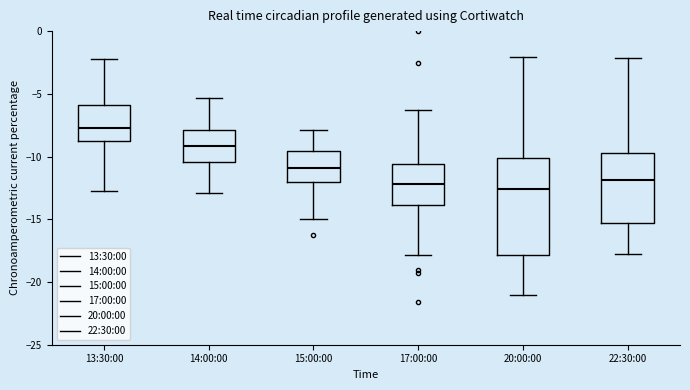

Reading left to right, read every box against the y-axis: the position of its median line, the range the box covers, and the ends of its whiskers. The values are not printed on the chart, so give them approximately, as read against the axis.

13:30:00: median -7.5, box -9.0 to -6.0, whiskers -12.5 to -2.5
14:00:00: median -9.0, box -10.5 to -8.0, whiskers -13.0 to -5.5
15:00:00: median -11.0, box -12.0 to -9.5, whiskers -15.0 to -8.0
17:00:00: median -12.0, box -14.0 to -10.5, whiskers -18.0 to -6.5
20:00:00: median -12.5, box -18.0 to -10.0, whiskers -21.0 to -2.0
22:30:00: median -12.0, box -15.5 to -9.5, whiskers -18.0 to -2.0